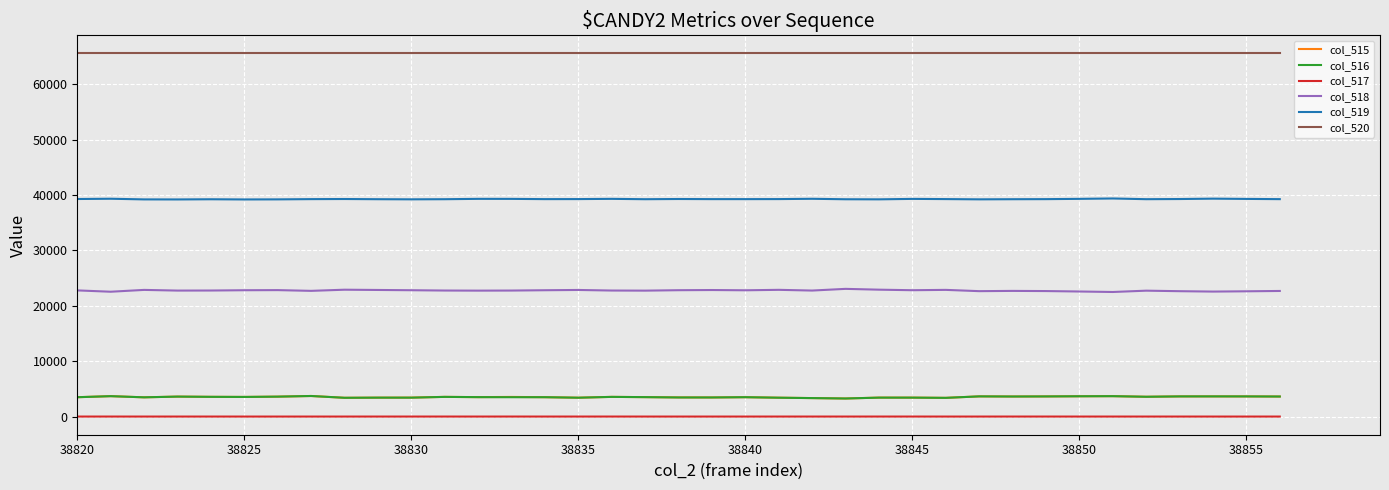

What is the greatest value displayed?

65535